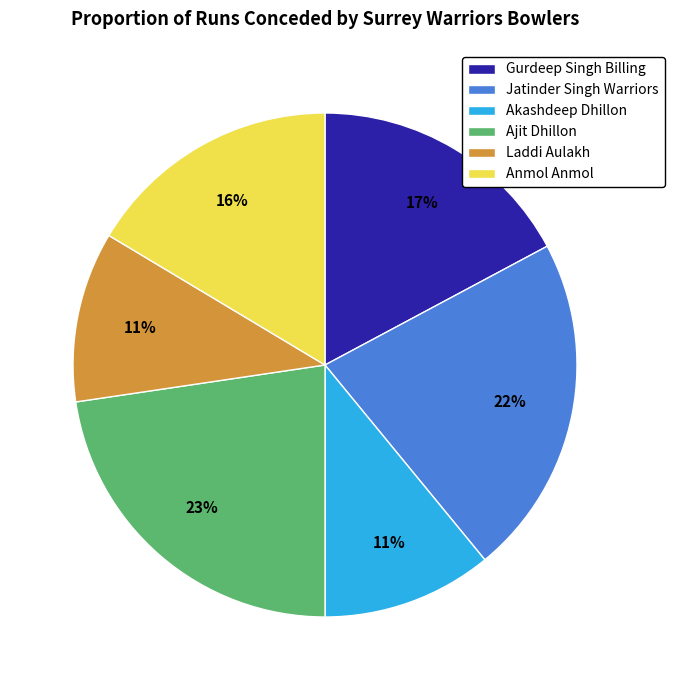

To the nearest percent, what portion does Ajit Dhillon represent?

23%